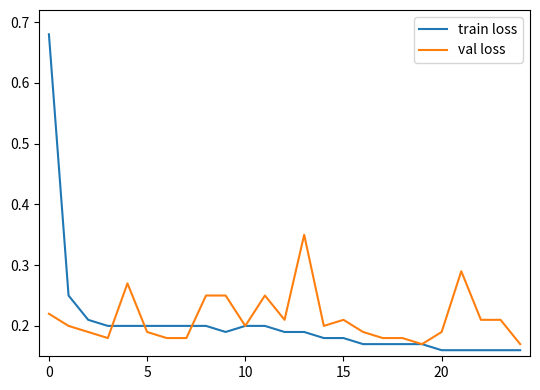

What is the sum of all val loss values?

5.3